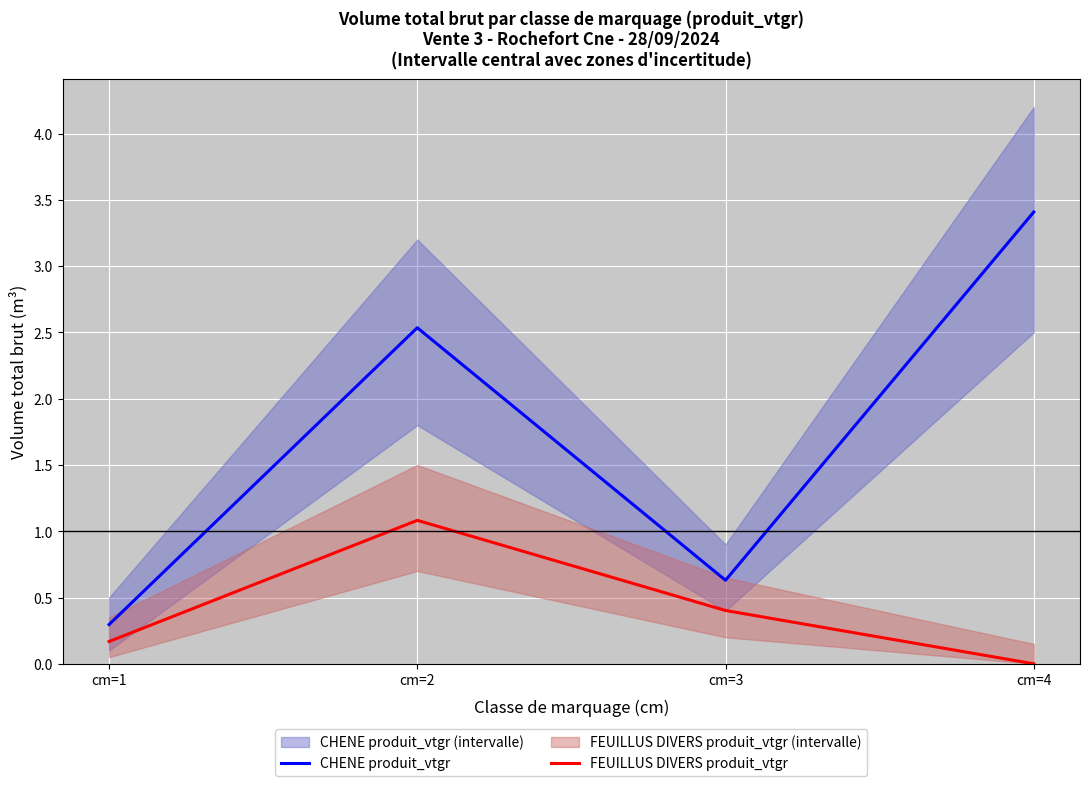

At which category is the sum across all series the highest?

cm=2